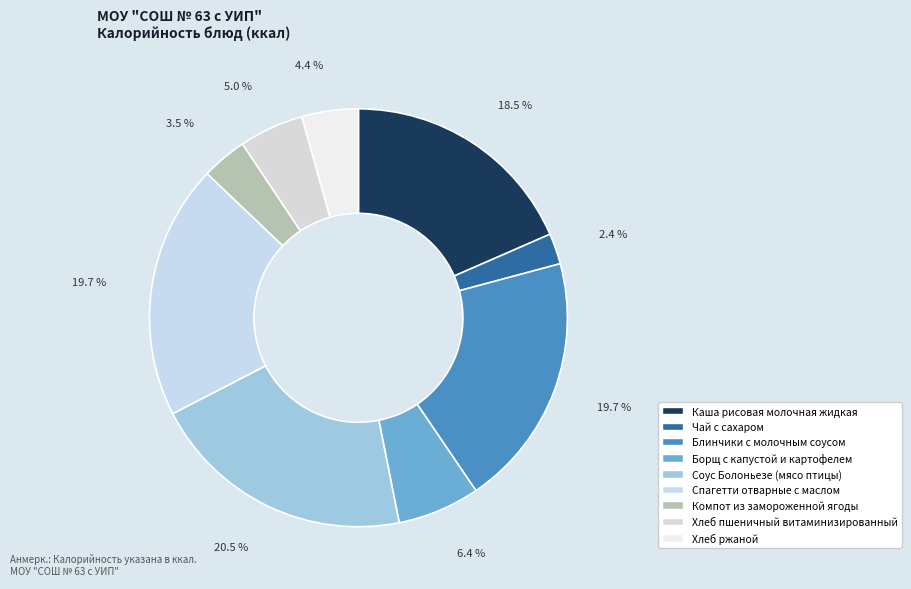

Is Хлеб ржаной the majority of the pie?

No